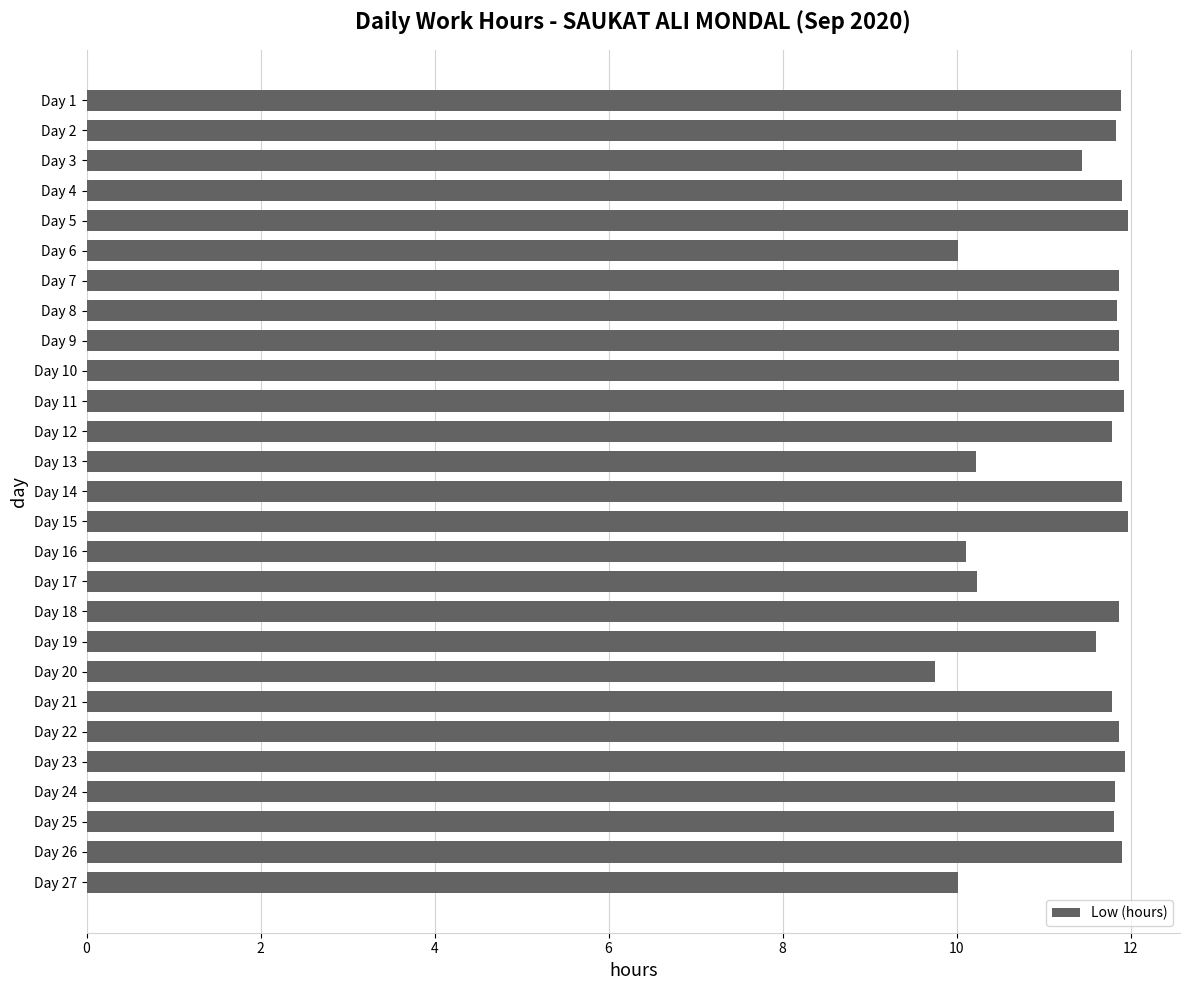

What is the value of the 26th bar from the top?

11.9